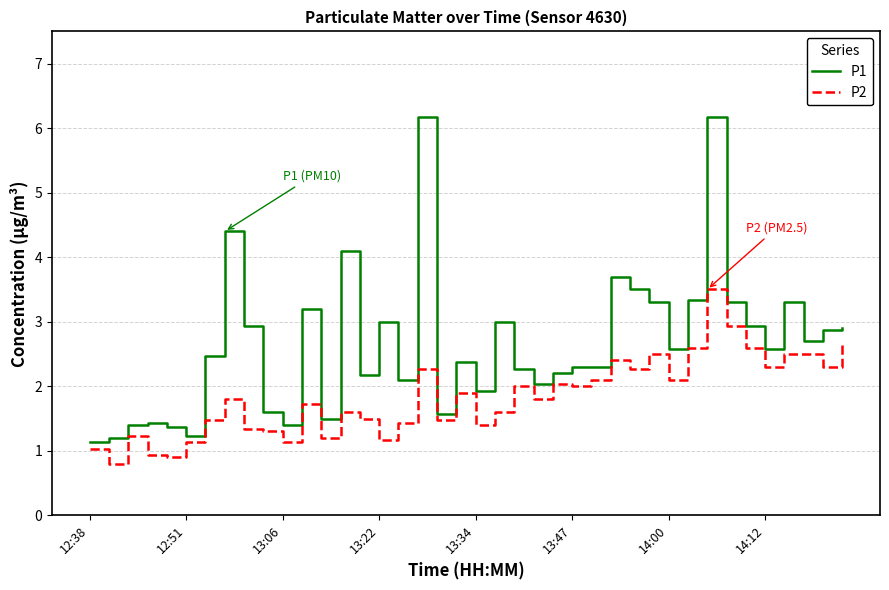

What is the highest value of the P2 series?

3.5